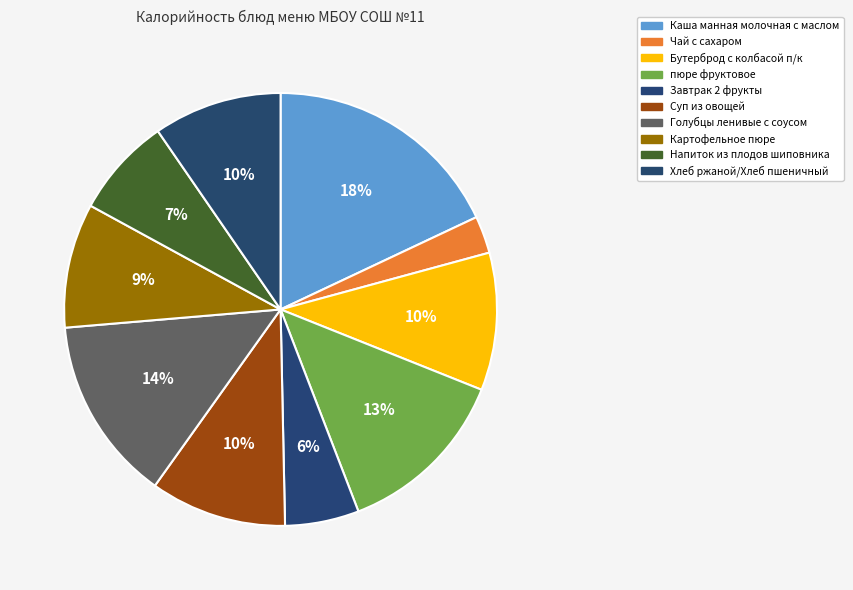

What percentage is NOT represented by Завтрак 2 фрукты?

94.5%